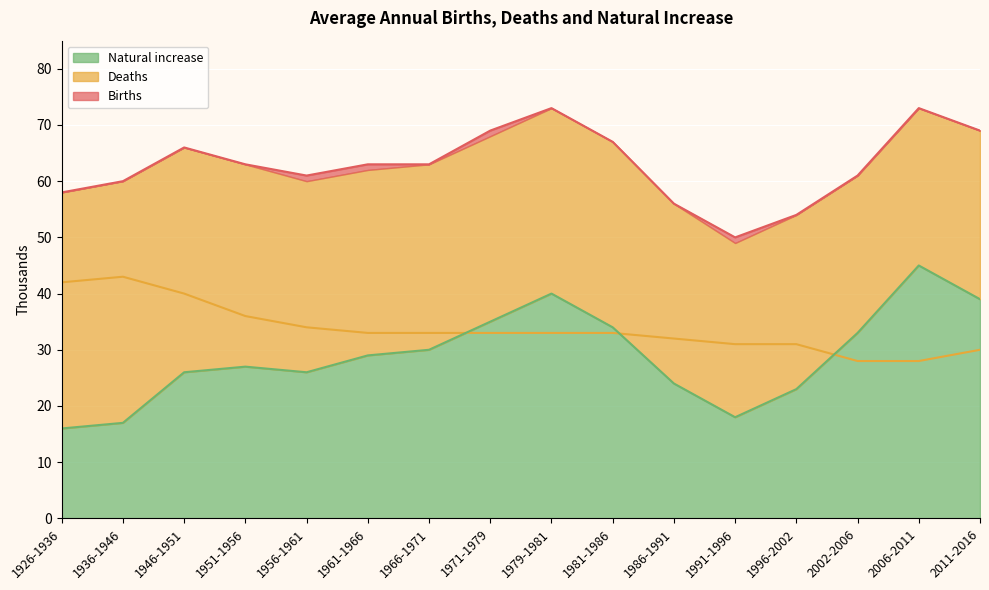

What is the difference between the second highest and second lowest values in the Deaths series?

14